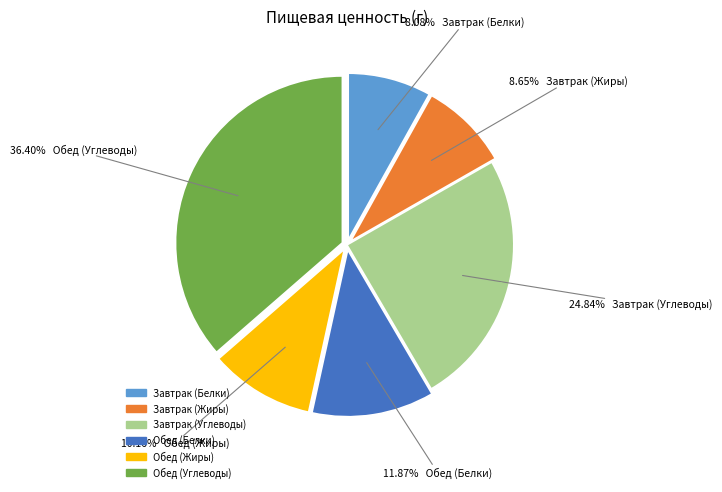

Is there a majority slice in this chart?

No